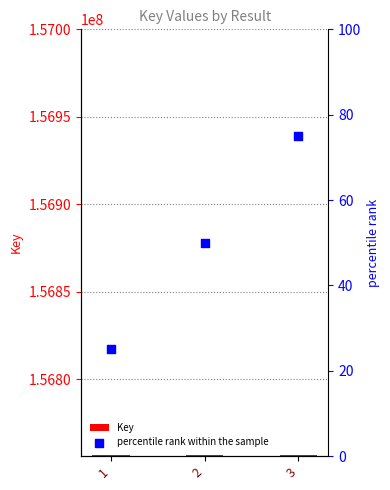

Is the value of Key at 1 greater than the value of percentile rank within the sample at 3?

Yes